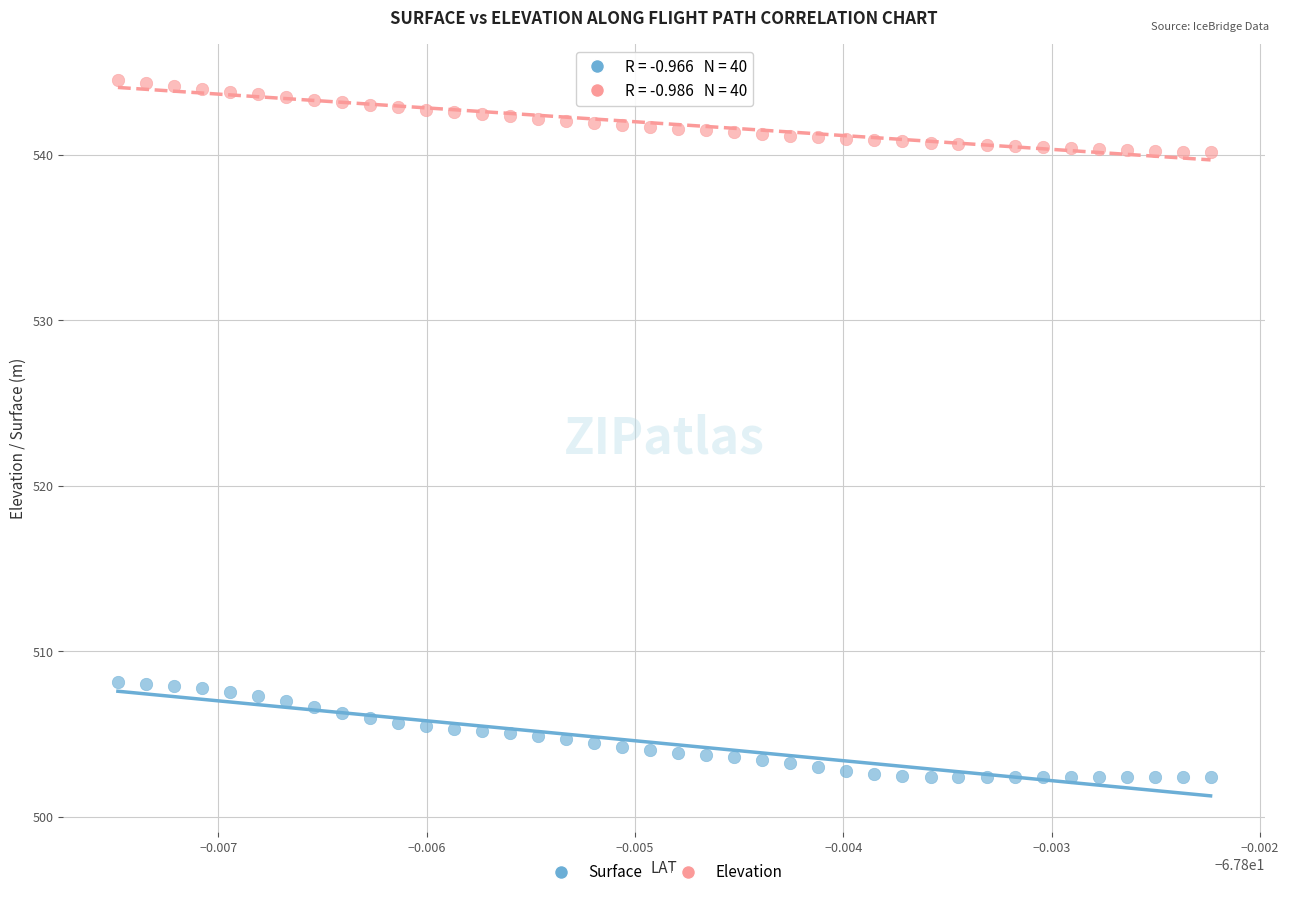

Which series reaches the minimum Y coordinate?

Surface